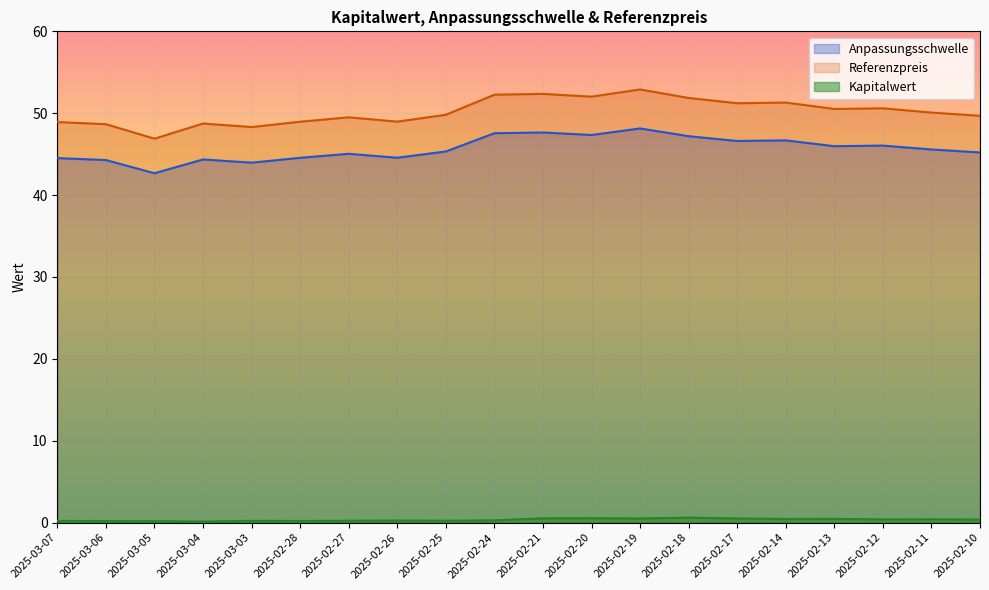

The Referenzpreis series shows 22.0 at 2025-02-10. True or false?

False